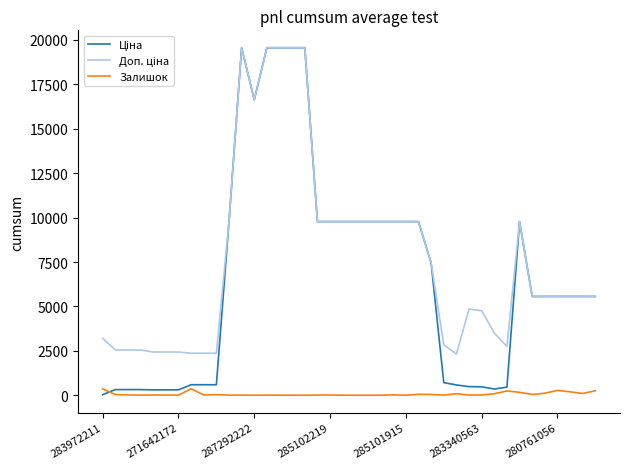

What is the maximum value shown in the chart?

19564.9